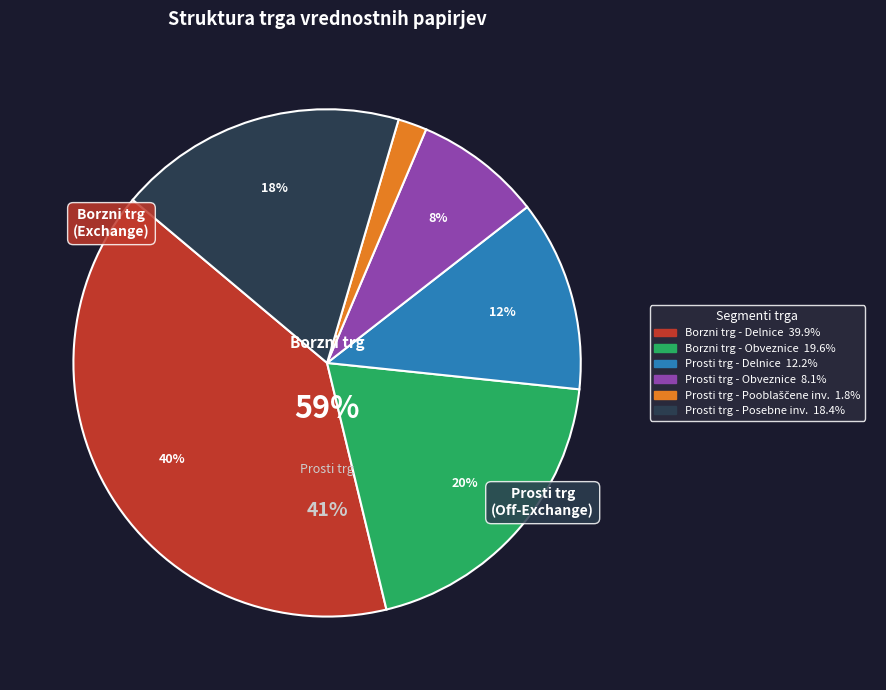

Is it true that Borzni trg - Obveznice is 20% of the pie?

True